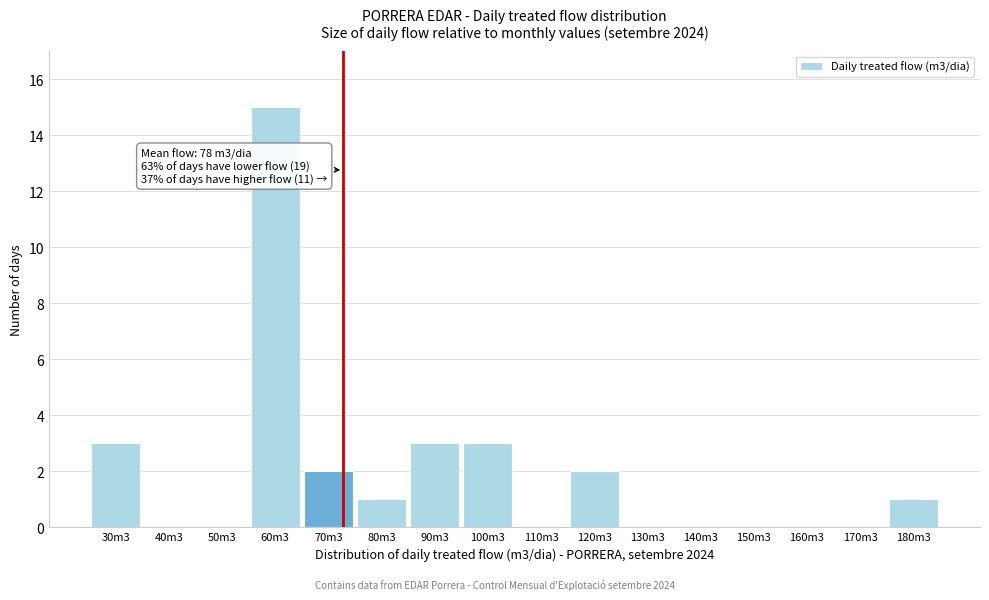

Reading right to left, extract all data points from this chart.

180m3=1	170m3=0	160m3=0	150m3=0	140m3=0	130m3=0	120m3=2	110m3=0	100m3=3	90m3=3	80m3=1	70m3=2	60m3=15	50m3=0	40m3=0	30m3=3